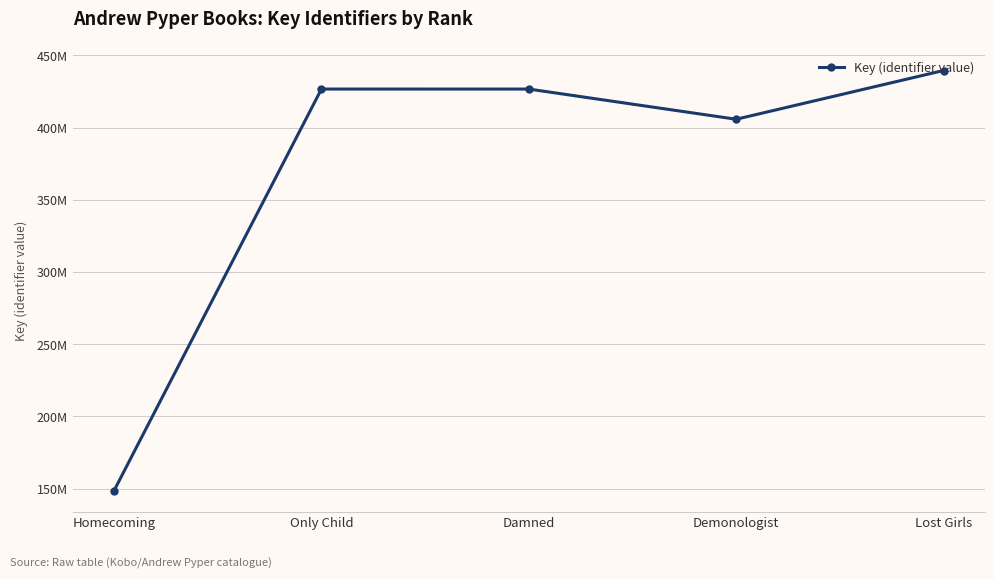

At which label does the data first exceed 426653635?

Only Child